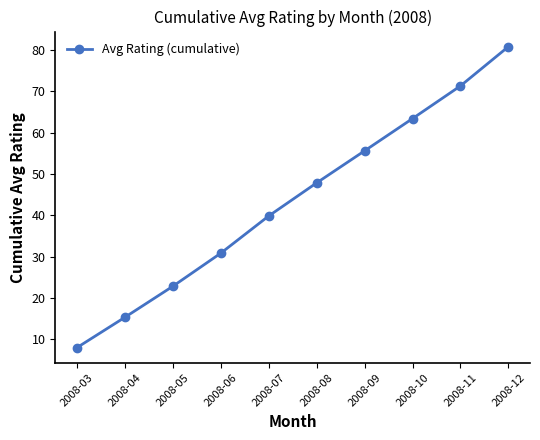

How many data points are above 47?

5